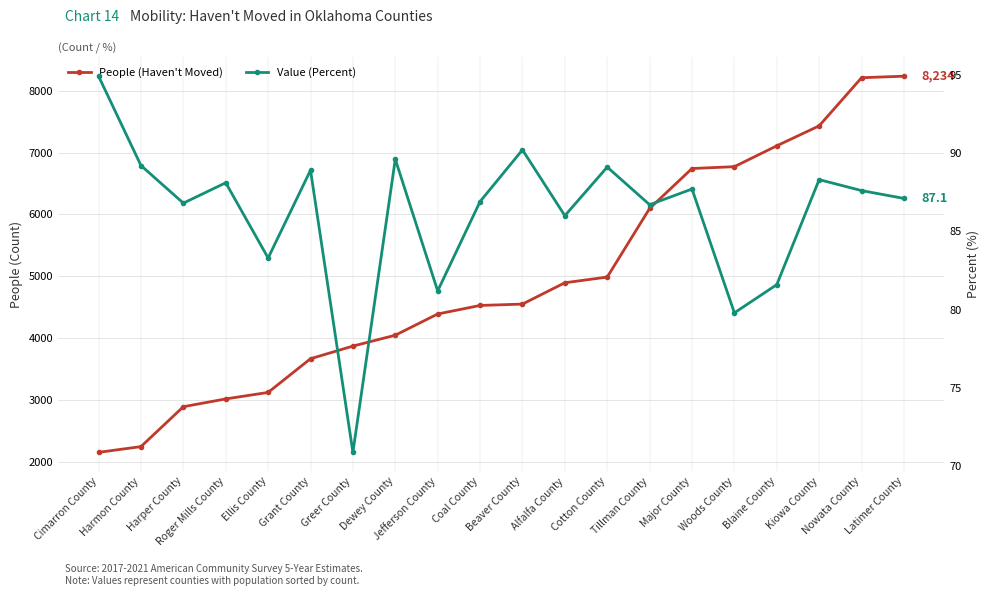

What are all the series names shown in the legend?

People (Haven't Moved), Value (Percent)